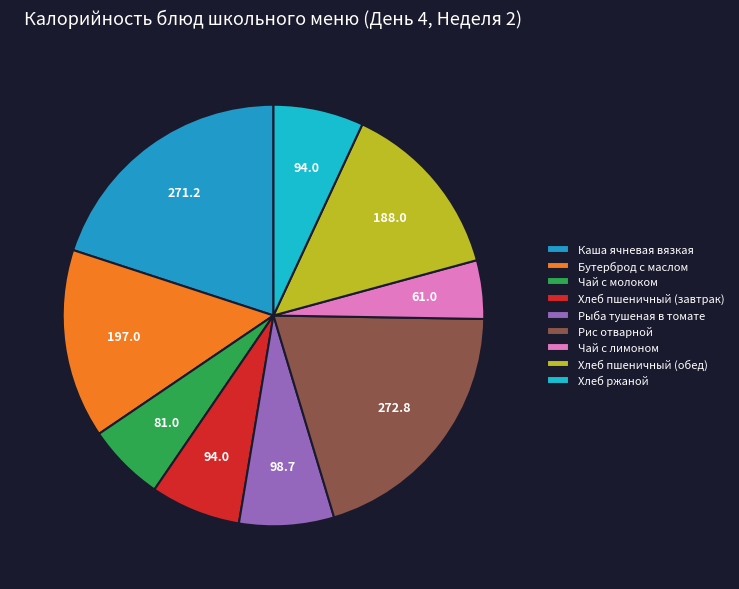

To the nearest percent, what percentage of the pie is Хлеб пшеничный (завтрак)?

7%